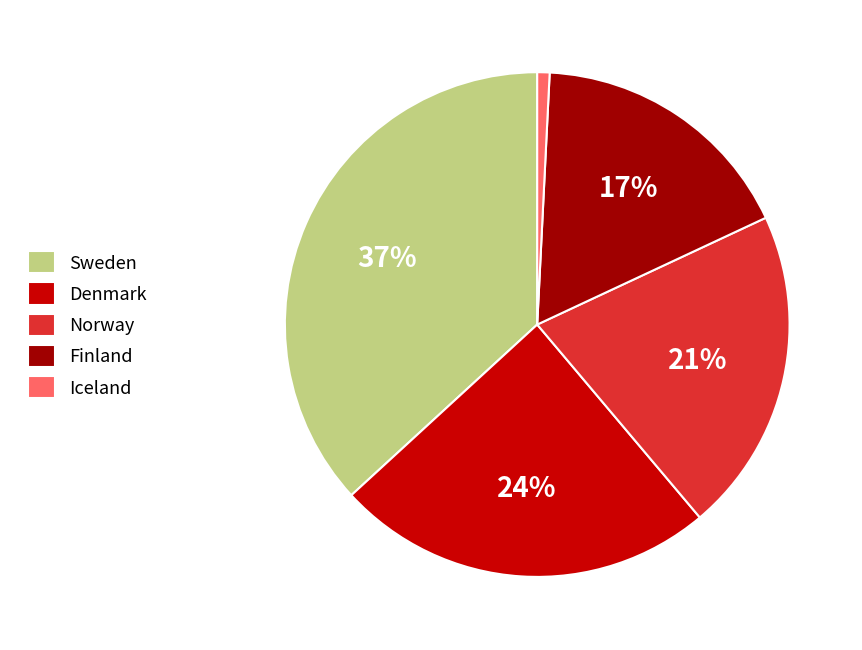

To the nearest percent, what percentage of the pie is Denmark?

24%